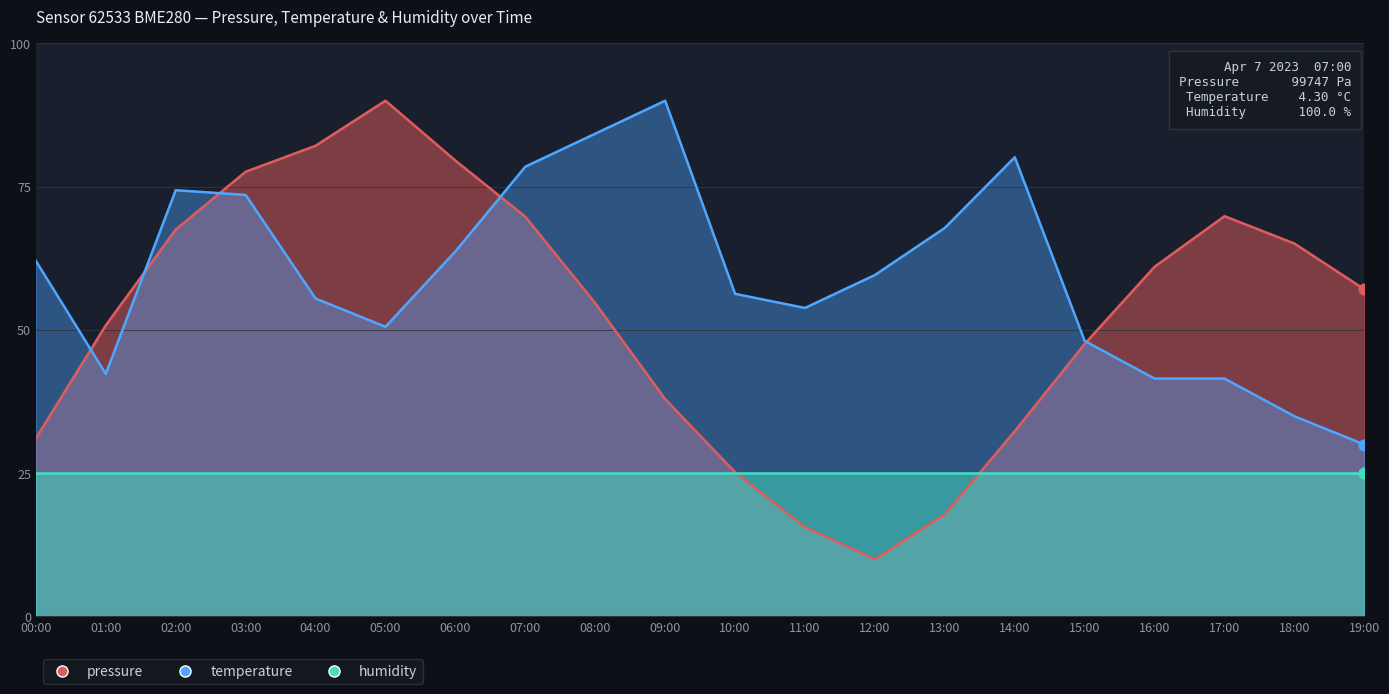

Is the value of pressure at 18:00 greater than the value of temperature at 01:00?

Yes